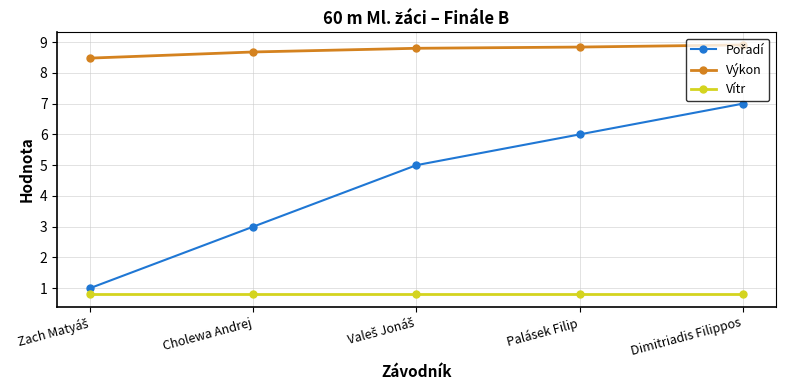

True or false: Výkon and Vítr cross at least once.

False